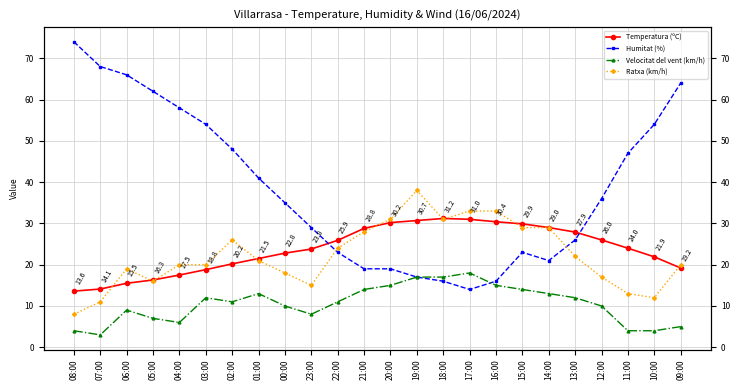

Reading left to right, transcribe all the data shown in this chart.

Temperatura (ºC): 08:00=13.6	07:00=14.1	06:00=15.5	05:00=16.3	04:00=17.5	03:00=18.8	02:00=20.2	01:00=21.5	00:00=22.8	23:00=23.8	22:00=25.9	21:00=28.8	20:00=30.2	19:00=30.7	18:00=31.2	17:00=31.0	16:00=30.4	15:00=29.9	14:00=29.0	13:00=27.9	12:00=26.0	11:00=24.0	10:00=21.9	09:00=19.2
Humitat (%): 08:00=74.0	07:00=68.0	06:00=66.0	05:00=62.0	04:00=58.0	03:00=54.0	02:00=48.0	01:00=41.0	00:00=35.0	23:00=29.0	22:00=23.0	21:00=19.0	20:00=19.0	19:00=17.0	18:00=16.0	17:00=14.0	16:00=16.0	15:00=23.0	14:00=21.0	13:00=26.0	12:00=36.0	11:00=47.0	10:00=54.0	09:00=64.0
Velocitat del vent (km/h): 08:00=4.0	07:00=3.0	06:00=9.0	05:00=7.0	04:00=6.0	03:00=12.0	02:00=11.0	01:00=13.0	00:00=10.0	23:00=8.0	22:00=11.0	21:00=14.0	20:00=15.0	19:00=17.0	18:00=17.0	17:00=18.0	16:00=15.0	15:00=14.0	14:00=13.0	13:00=12.0	12:00=10.0	11:00=4.0	10:00=4.0	09:00=5.0
Ratxa (km/h): 08:00=8.0	07:00=11.0	06:00=19.0	05:00=16.0	04:00=20.0	03:00=20.0	02:00=26.0	01:00=21.0	00:00=18.0	23:00=15.0	22:00=24.0	21:00=28.0	20:00=31.0	19:00=38.0	18:00=31.0	17:00=33.0	16:00=33.0	15:00=29.0	14:00=29.0	13:00=22.0	12:00=17.0	11:00=13.0	10:00=12.0	09:00=20.0